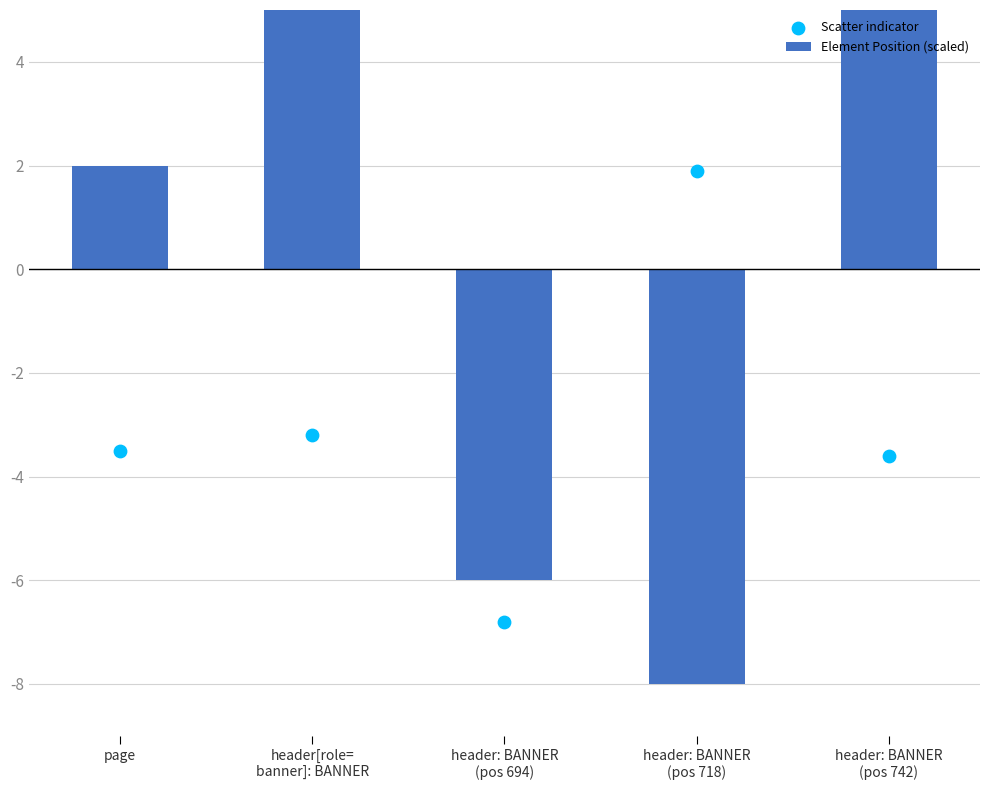

Which series has the largest total across all categories?

Element Position (scaled)